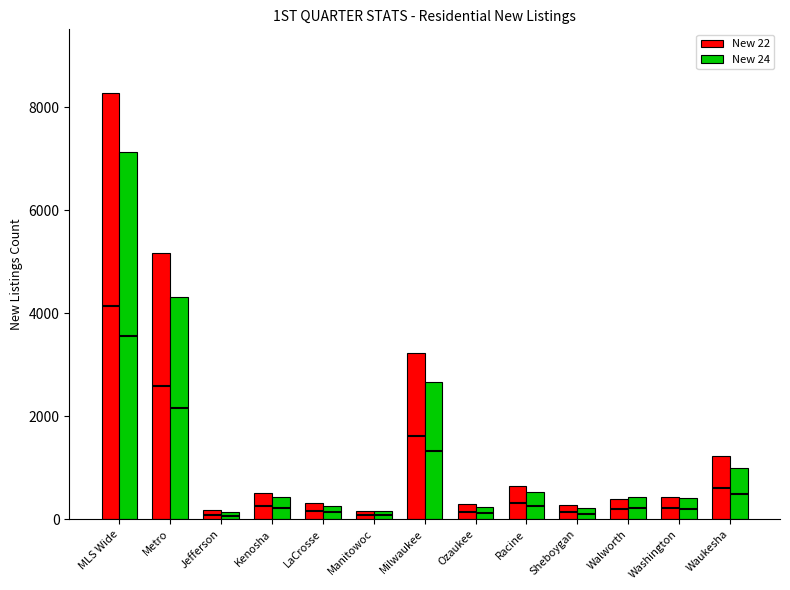

Between Jefferson and Manitowoc, which is larger?

Jefferson